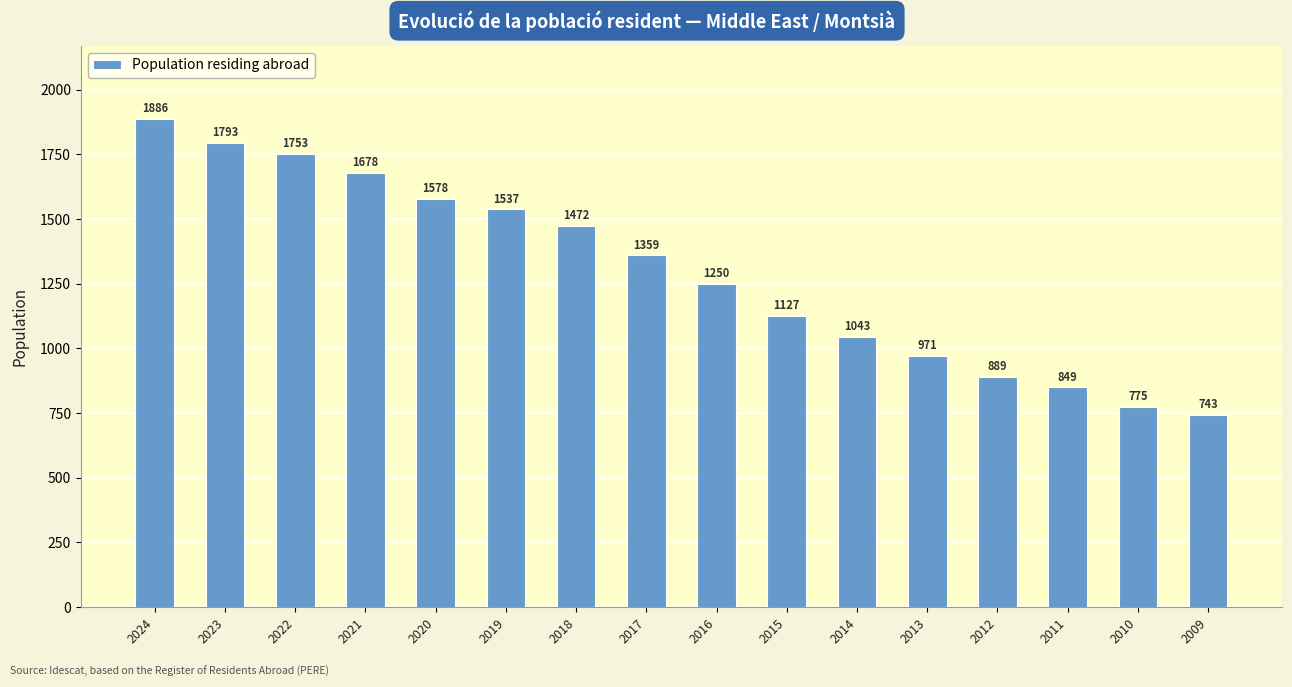

Are the bars grouped side by side (vs. stacked)?

No